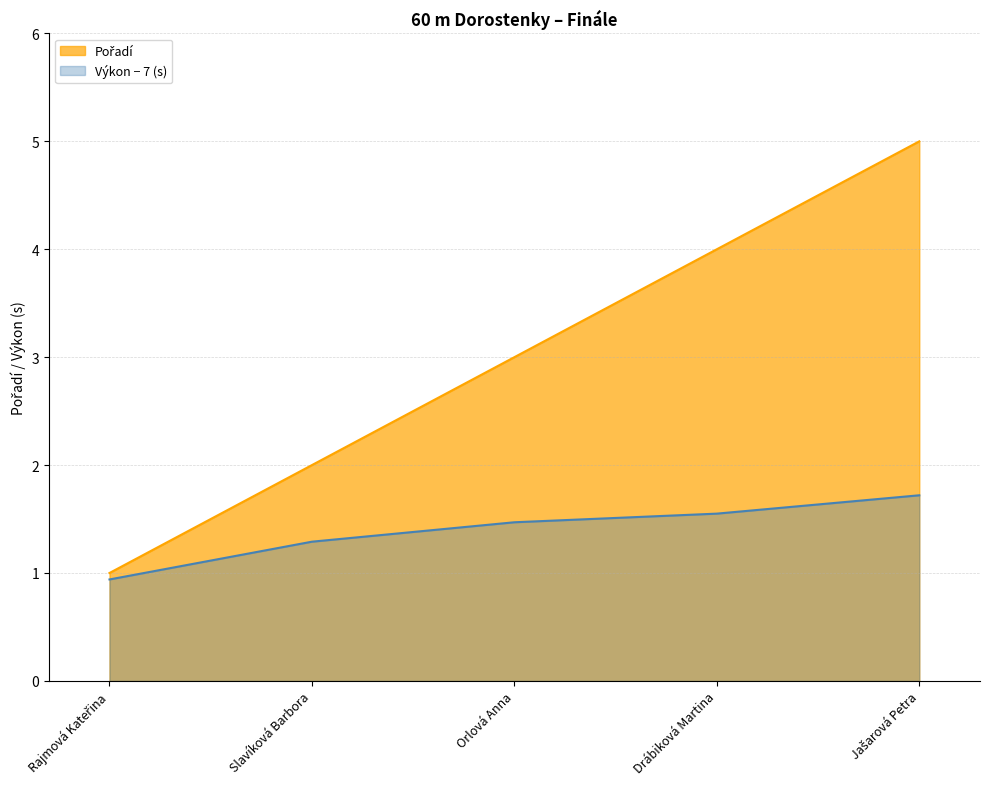

The chart shows a value of 1 at Slavíková Barbora. True or false?

False